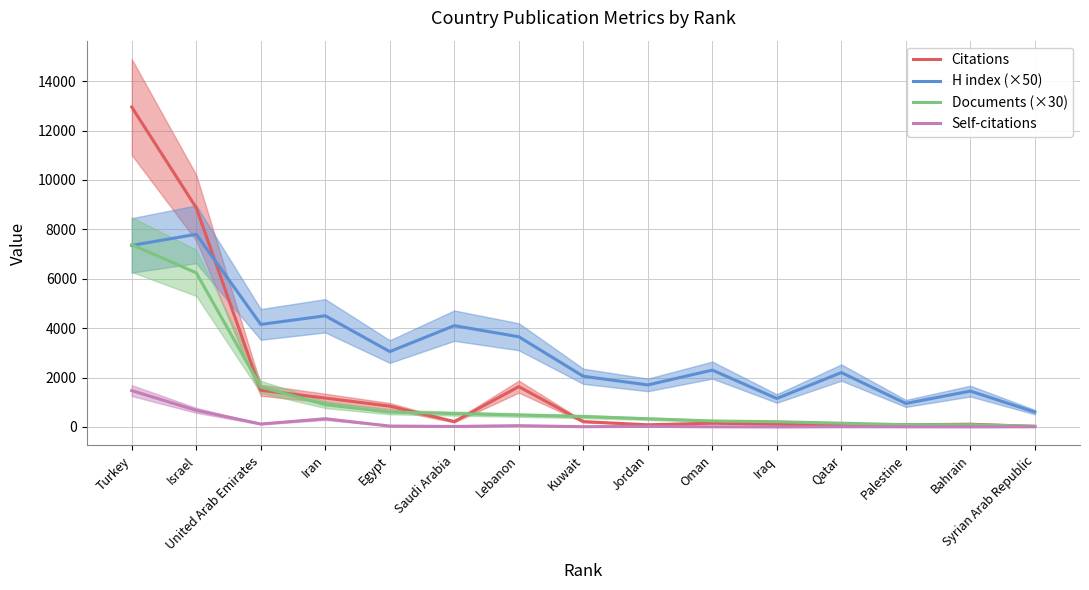

Between Iran and Saudi Arabia, which series saw the biggest shift?

Citations